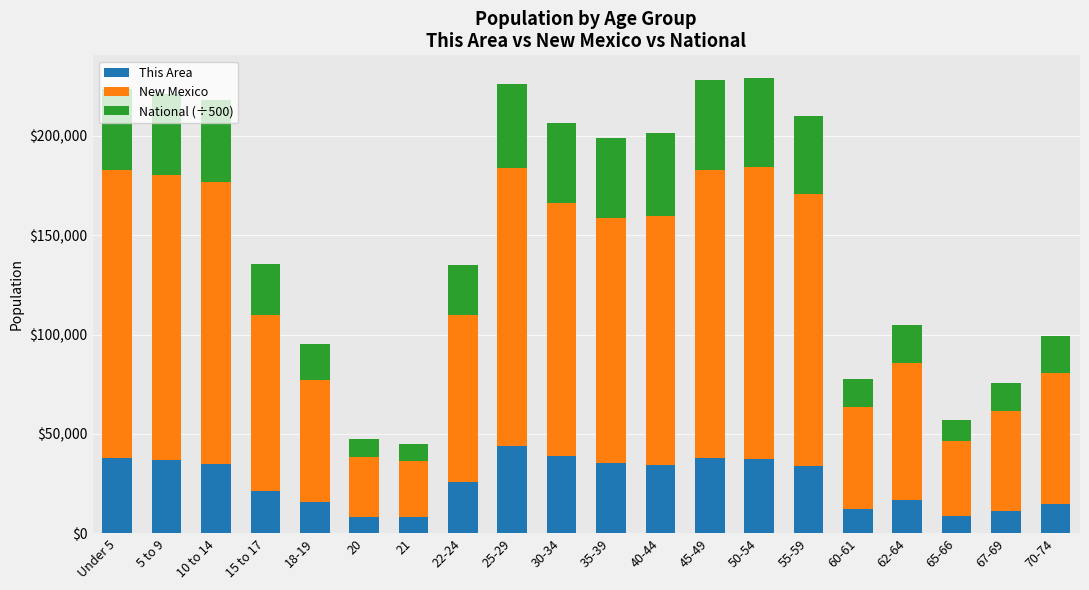

Which category has the highest value in the This Area series?

25-29